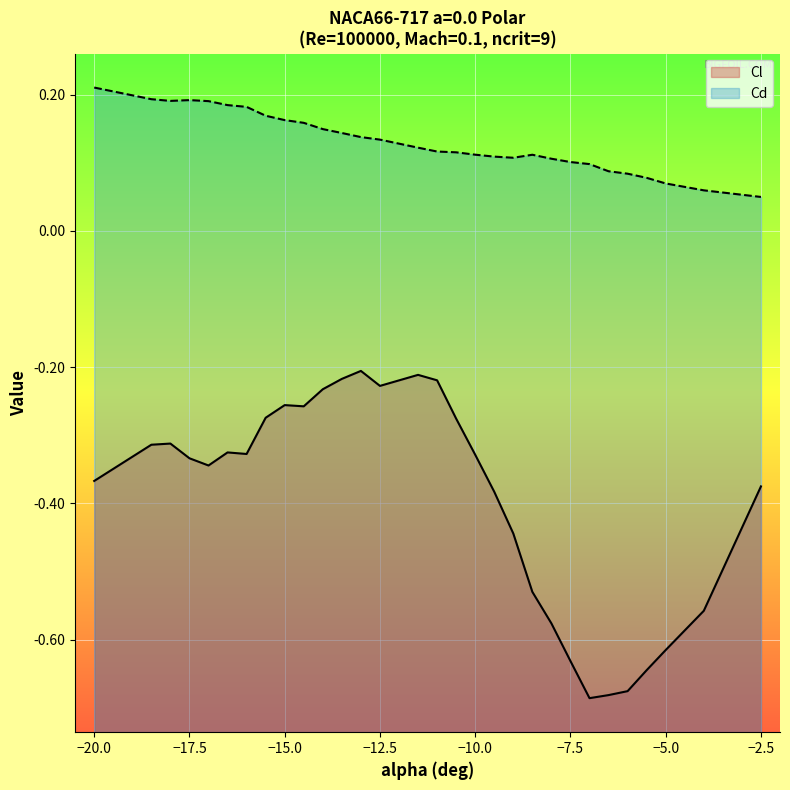

Rank the series by their average value, from lowest to highest.

Cl, Cd